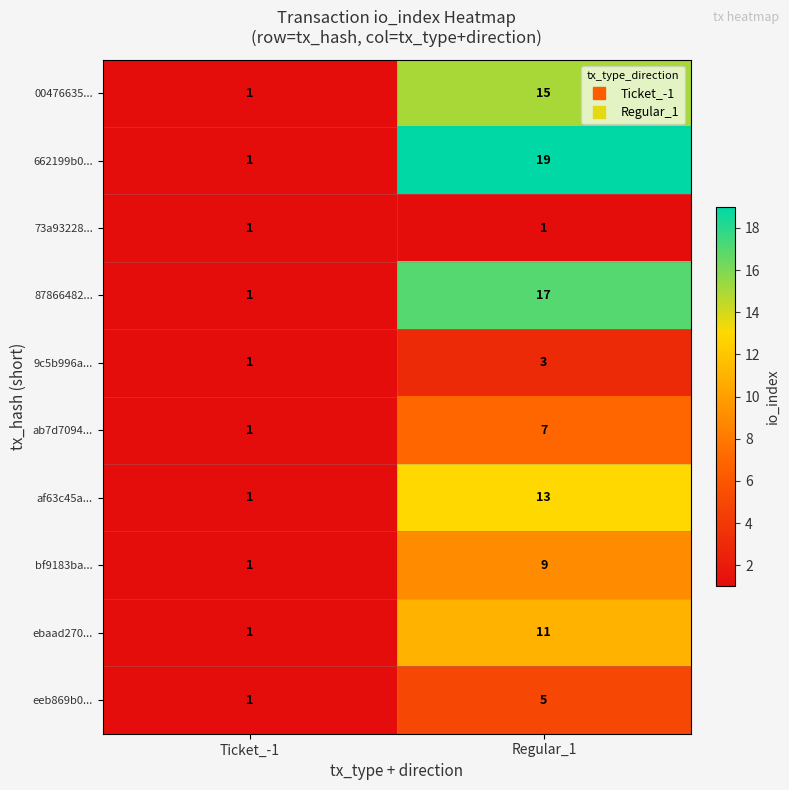

List the series in order of their peak value, highest first.

662199b0..., 87866482..., 00476635..., af63c45a..., ebaad270..., bf9183ba..., ab7d7094..., eeb869b0..., 9c5b996a..., 73a93228...